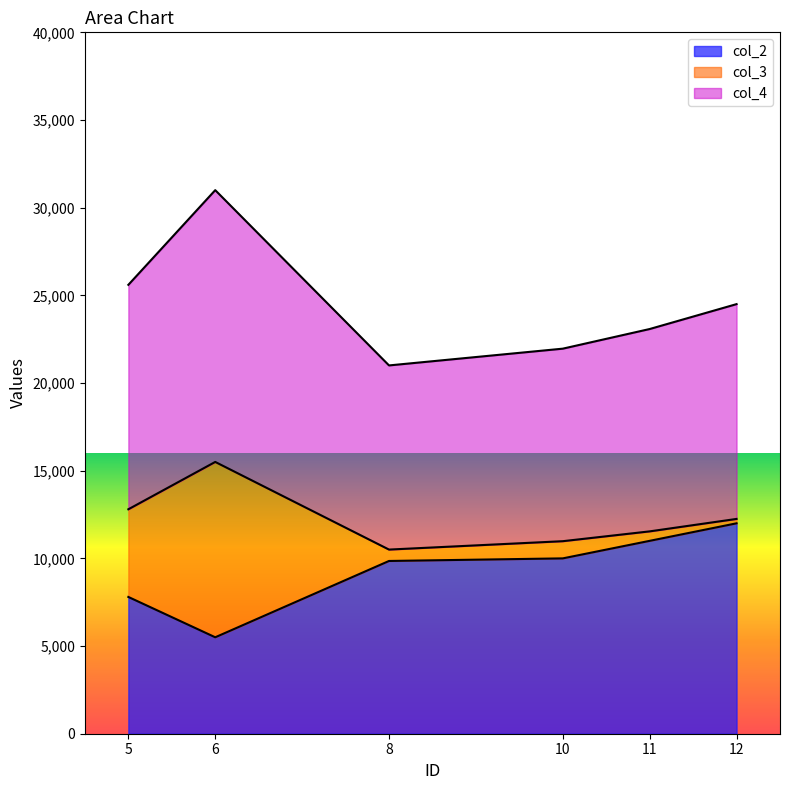

At which category is the sum across all series the highest?

6